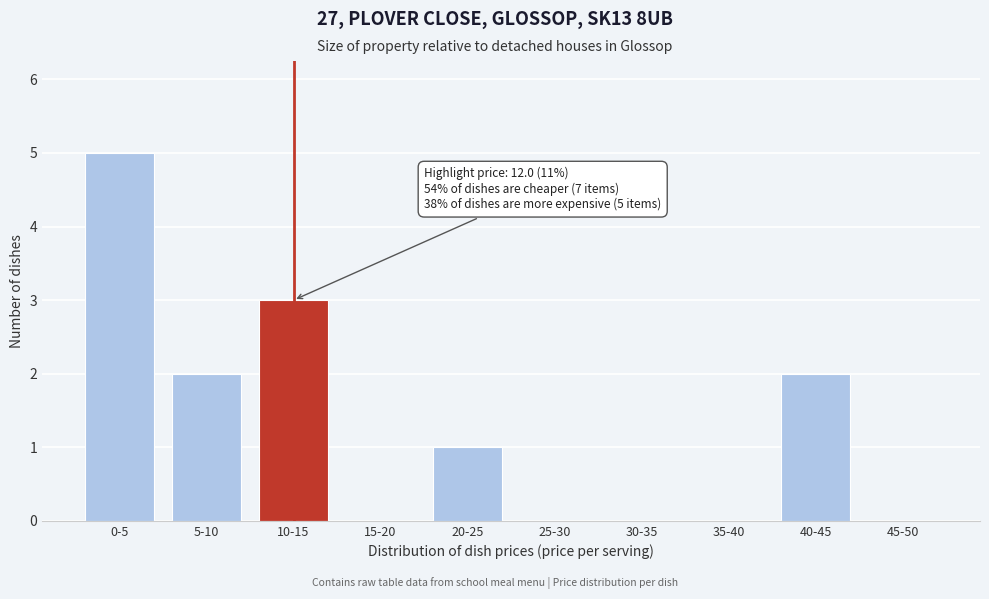

Reading left to right, extract all data points from this chart.

0-5=5	5-10=2	10-15=3	15-20=0	20-25=1	25-30=0	30-35=0	35-40=0	40-45=2	45-50=0